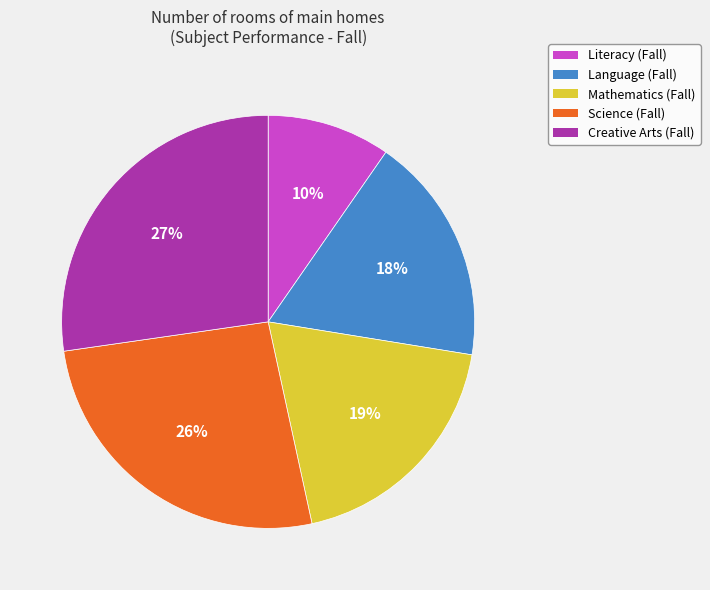

Approximately how many times larger is the value at Science (Fall) compared to Mathematics (Fall)?

1.4